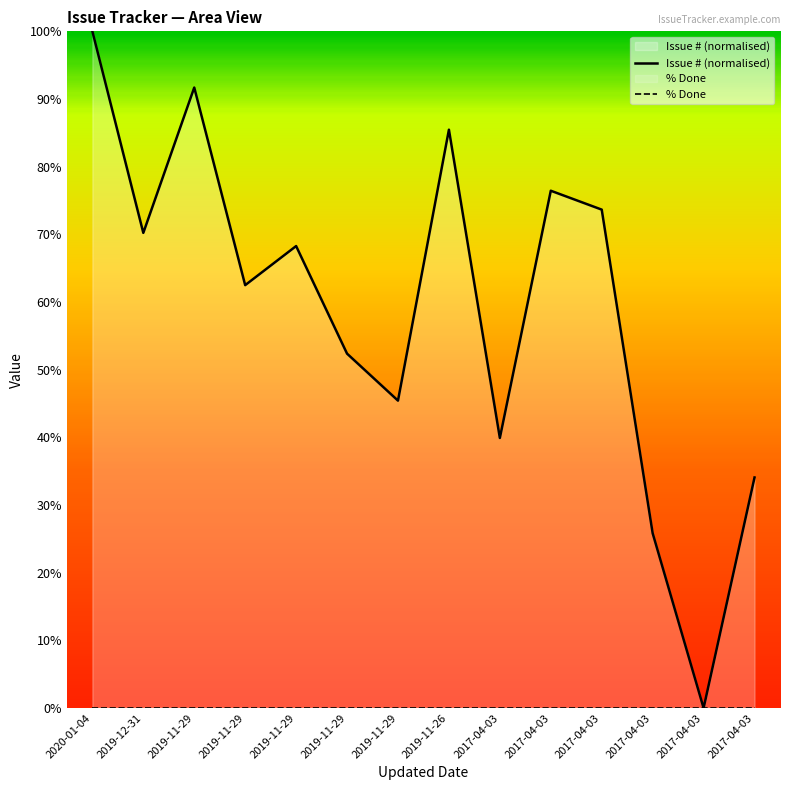

How many data points in Issue # (normalised) are less than 68?

7